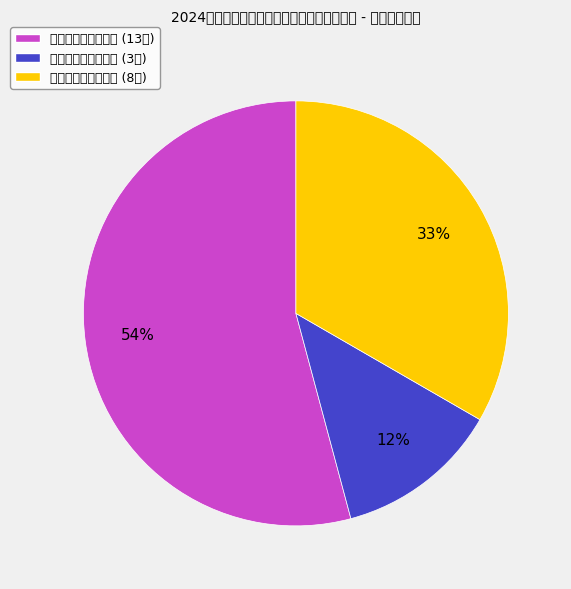

Do 备案类别：首次备案 (13件) and 备案类别：备案取消 (8件) together represent more than half of the pie?

Yes